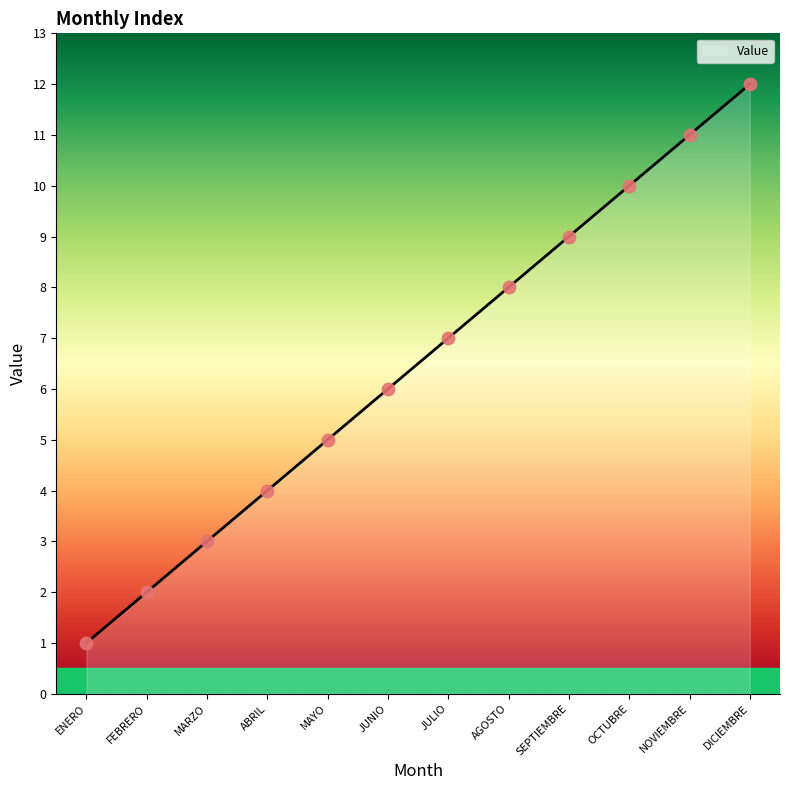

What is the change in value from ENERO to AGOSTO?

+7